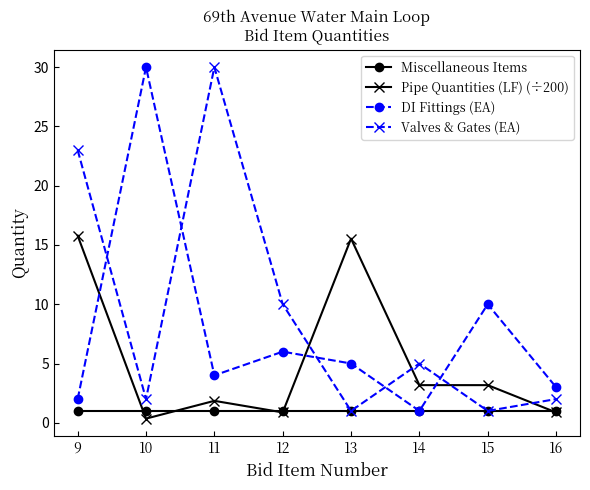

What is the maximum value for Miscellaneous Items?

1.0